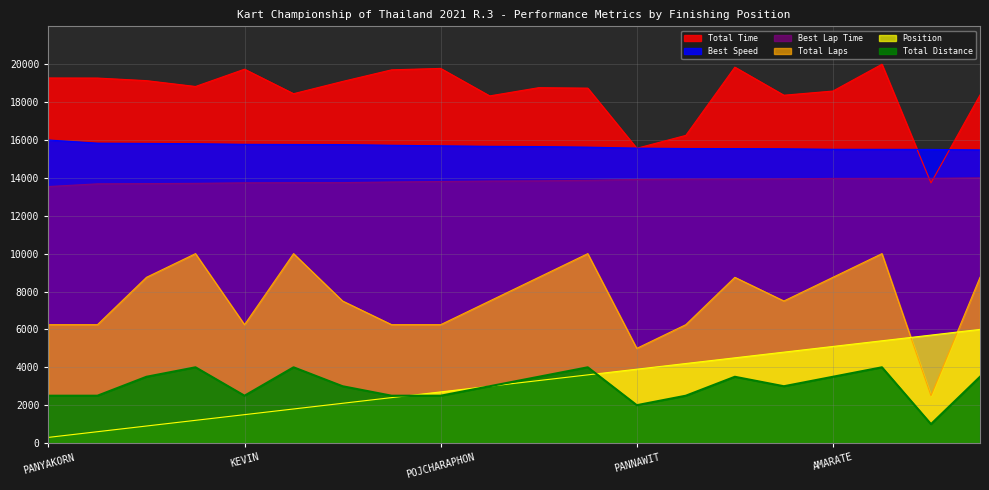

At which label is Best Speed closest to 15738?

SIRIKHETT